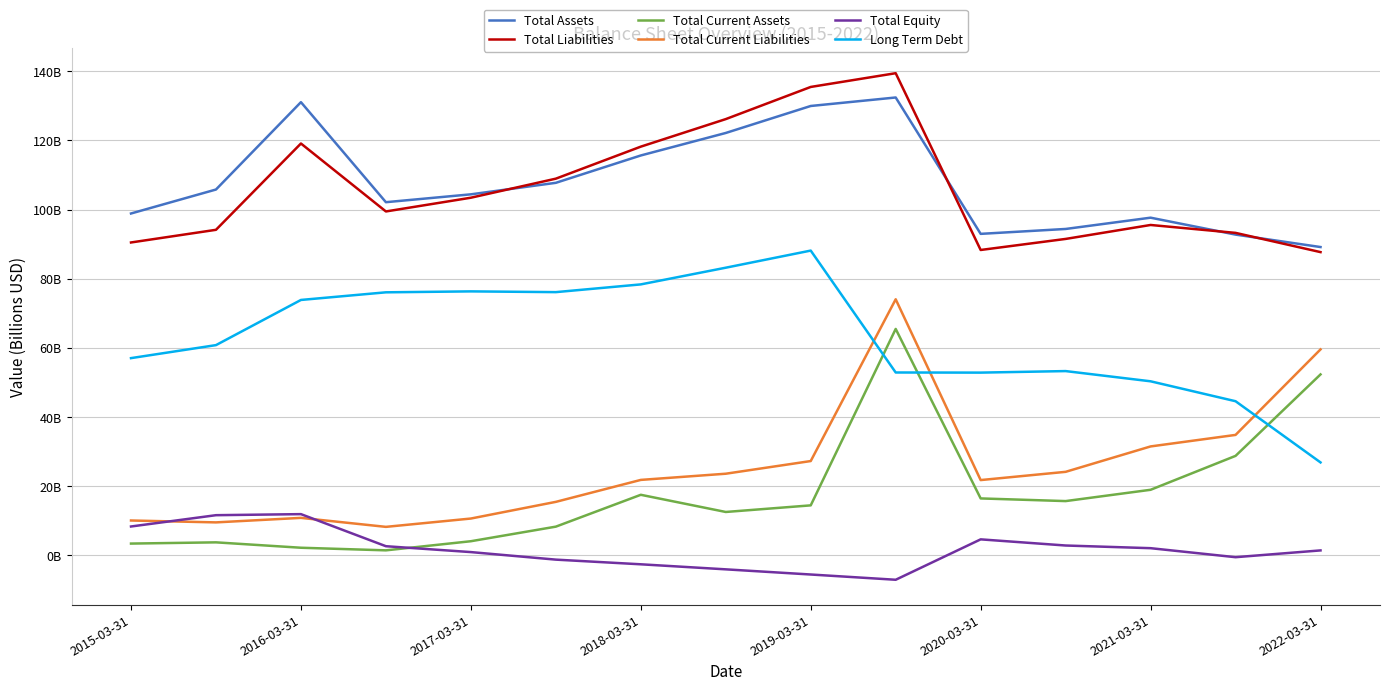

Is this an area chart (filled region under the line)?

No